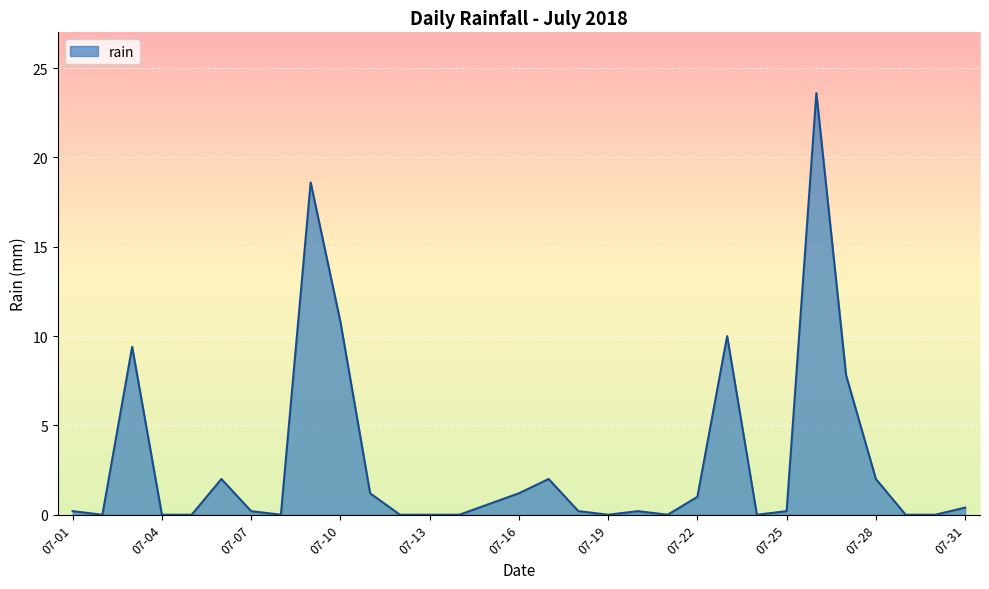

Reading right to left, extract all data points from this chart.

0.4	0.0	0.0	2.0	7.8	23.6	0.2	0.0	10.0	1.0	0.0	0.2	0.0	0.2	2.0	1.2	0.6	0.0	0.0	0.0	1.2	10.8	18.6	0.0	0.2	2.0	0.0	0.0	9.4	0.0	0.2